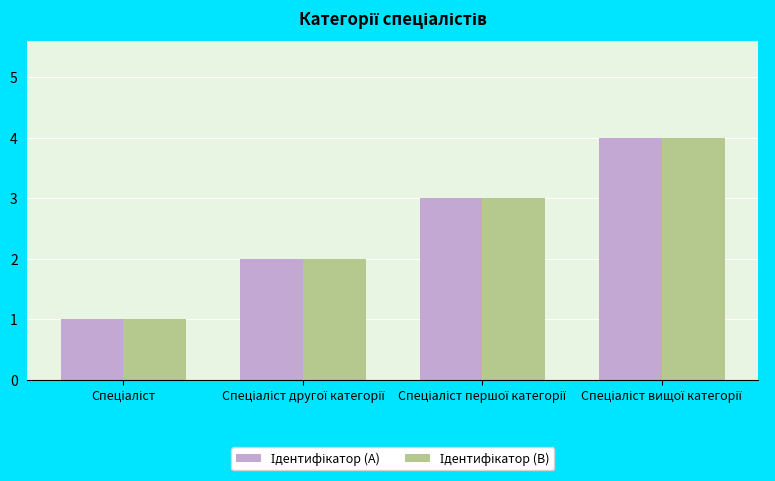

What is the minimum value for Ідентифікатор (A)?

1